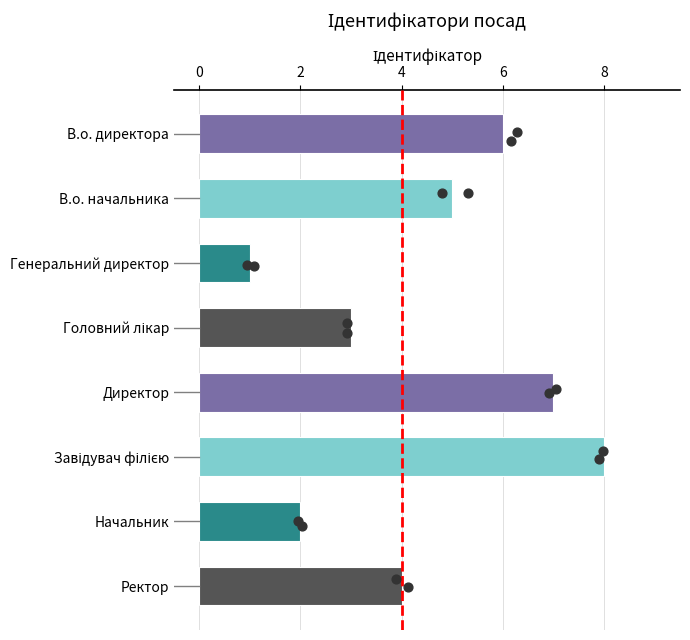

Which has a higher value, Директор or Головний лікар?

Директор